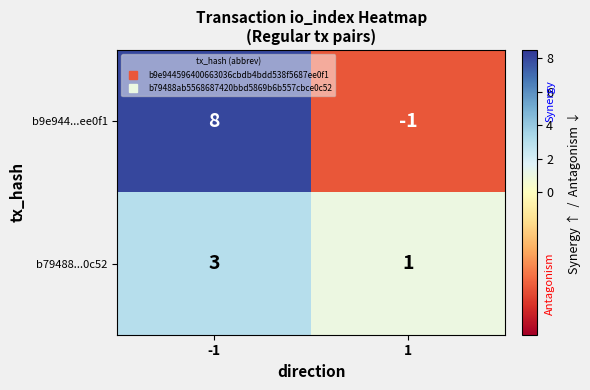

What is the greatest value displayed?

8